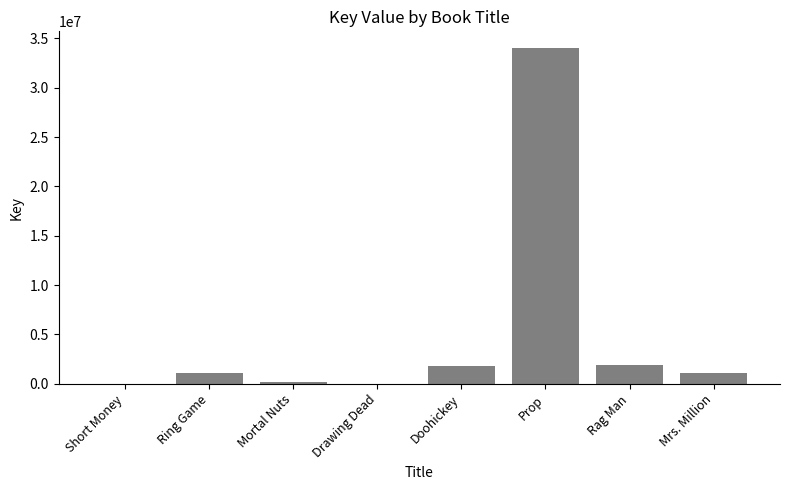

At which category does the chart reach its peak across all series?

Prop